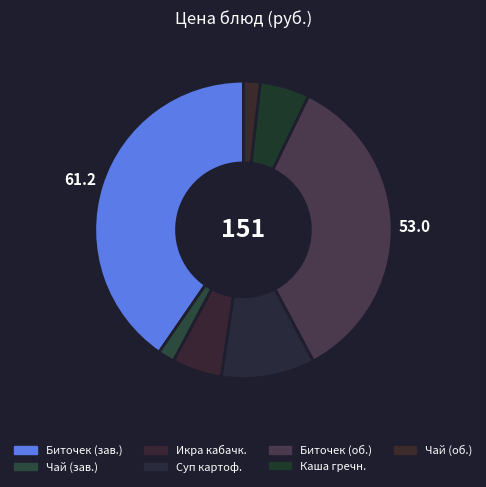

How many segments does this pie chart have?

7